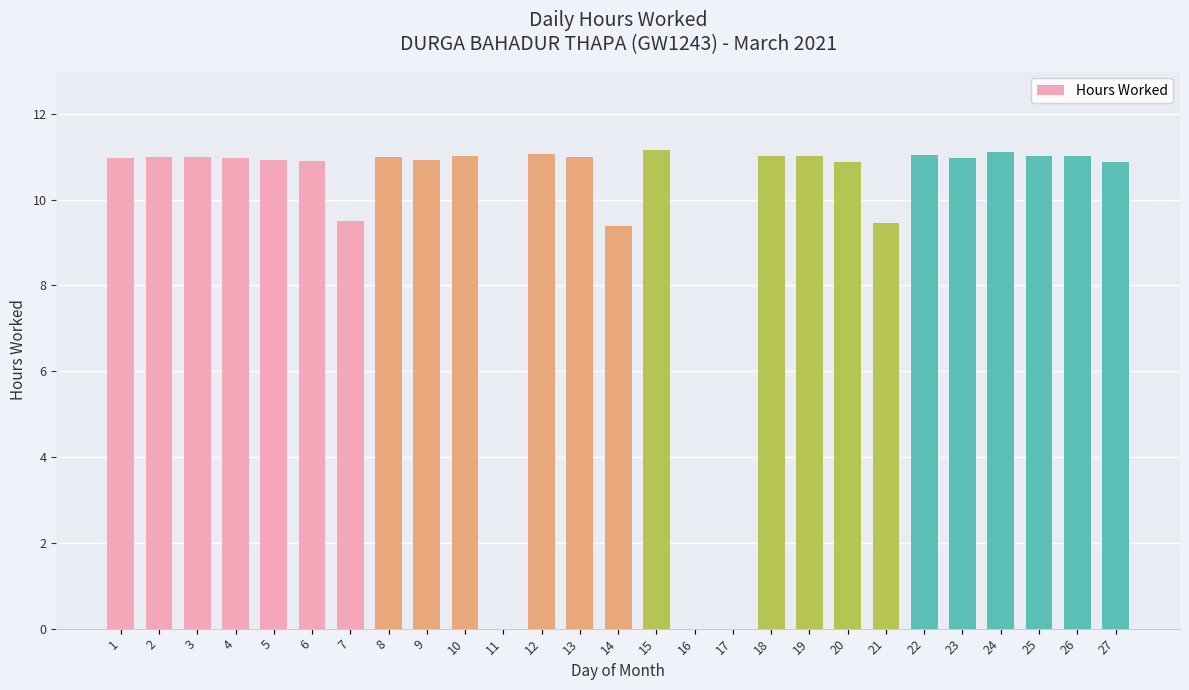

What is the greatest value displayed?

11.2